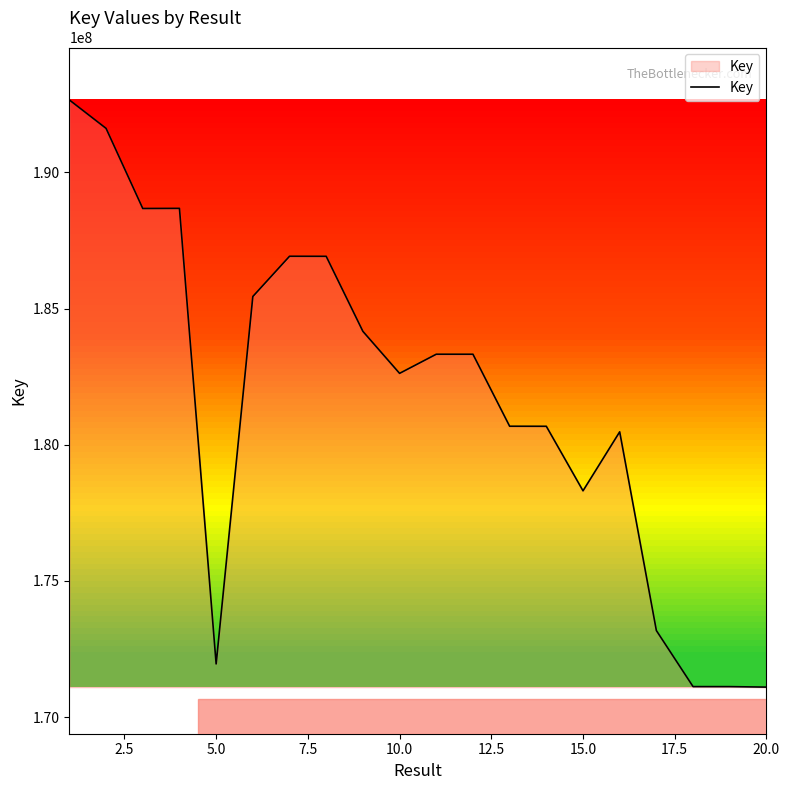

What is the greatest value displayed?

192657447